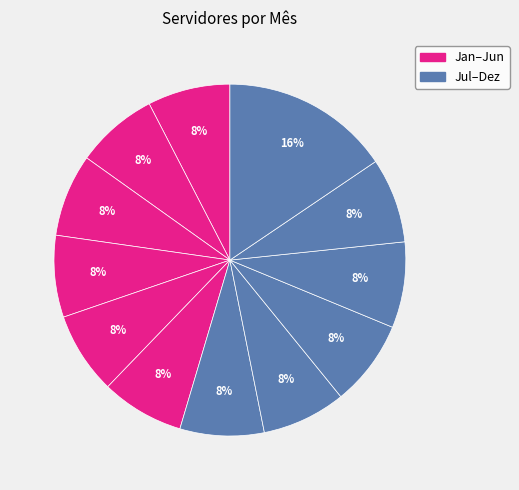

To the nearest percent, what is the difference between the largest and smallest slice percentages?

8%